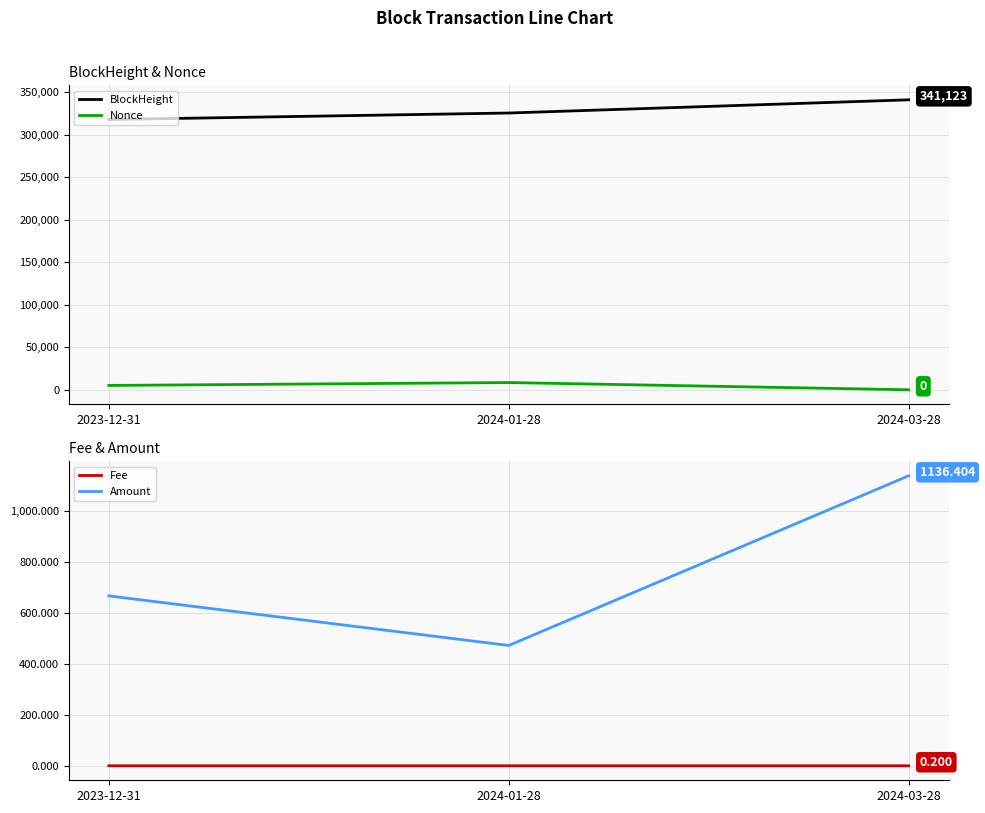

At 2024-03-28, list the series in order from largest to smallest.

BlockHeight, Amount, Fee, Nonce